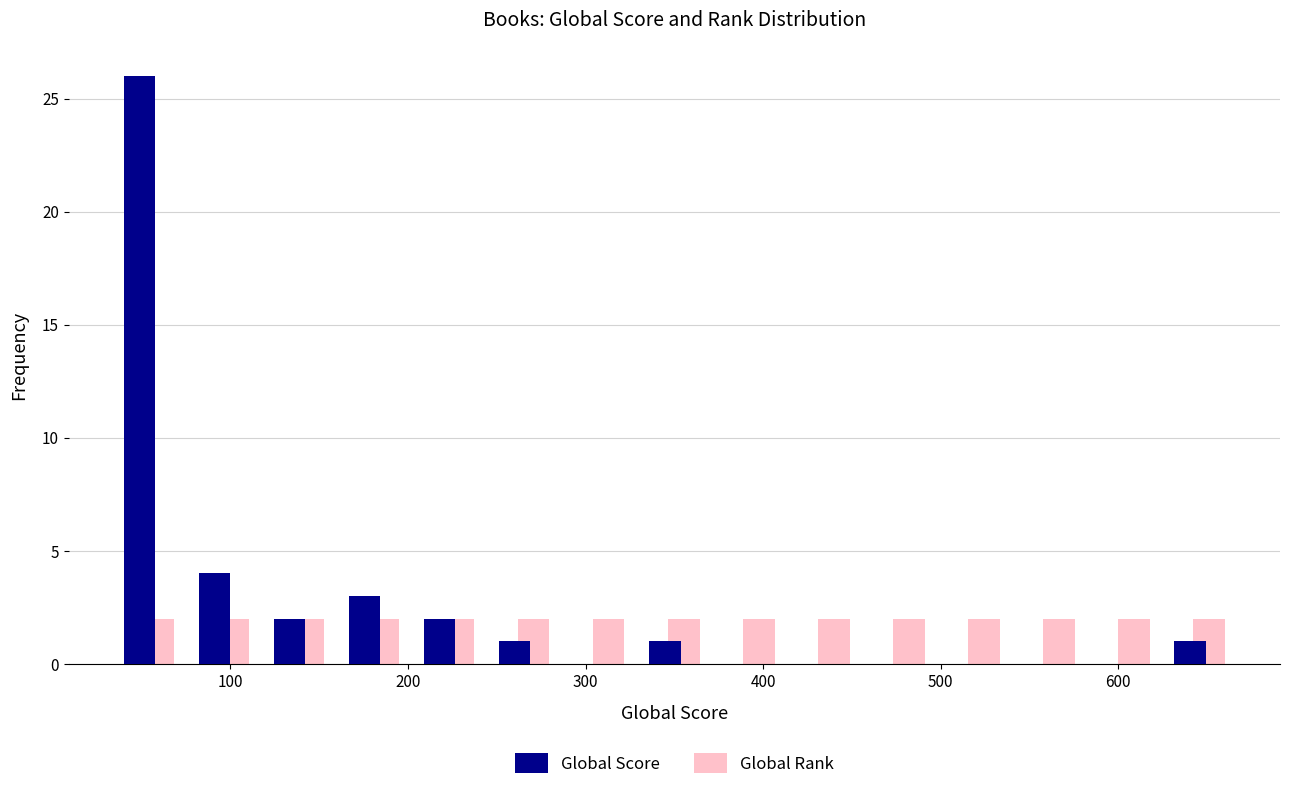

Reading left to right, transcribe this chart: for each range on the x-axis, give the height of each series' bar. Neither the bar edges nor the heights are printed on the chart, so give them approximately, as read against the axes.

30 to 80: Global Score=26	Global Rank=2
80 to 120: Global Score=4	Global Rank=2
120 to 160: Global Score=2	Global Rank=2
160 to 200: Global Score=3	Global Rank=2
200 to 240: Global Score=2	Global Rank=2
240 to 290: Global Score=1	Global Rank=2
290 to 330: Global Score=0	Global Rank=2
330 to 370: Global Score=1	Global Rank=2
370 to 410: Global Score=0	Global Rank=2
410 to 460: Global Score=0	Global Rank=2
460 to 500: Global Score=0	Global Rank=2
500 to 540: Global Score=0	Global Rank=2
540 to 580: Global Score=0	Global Rank=2
580 to 620: Global Score=0	Global Rank=2
620 to 670: Global Score=1	Global Rank=2